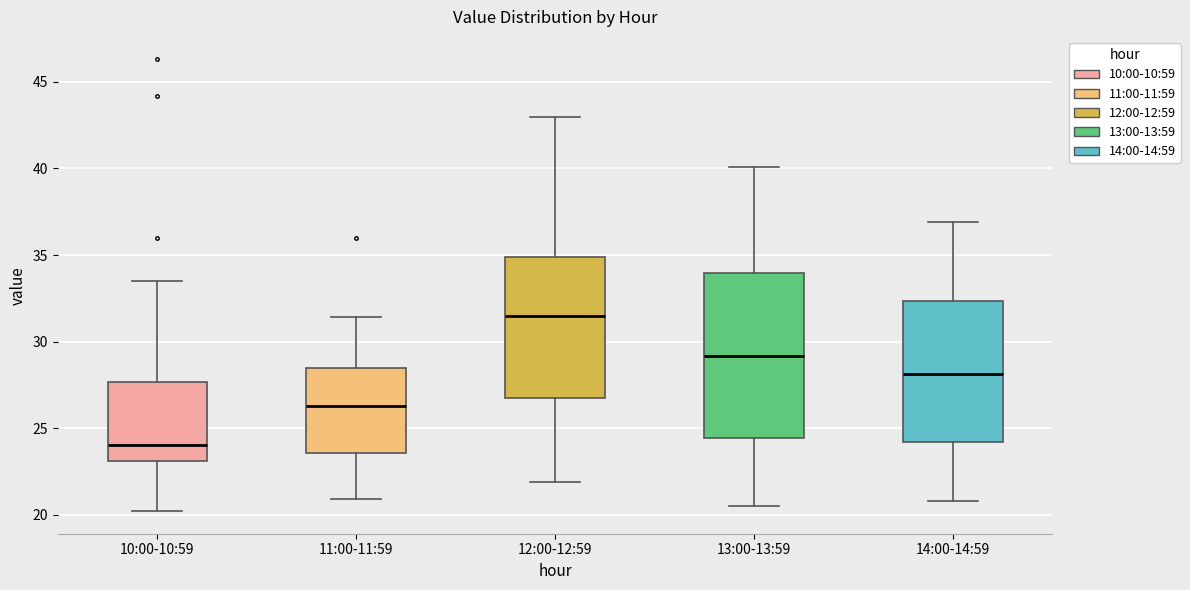

Reading left to right, read every box against the y-axis: the position of its median line, the range the box covers, and the ends of its whiskers. The values are not printed on the chart, so give them approximately, as read against the axis.

10:00-10:59: median 24.0, box 23.0 to 27.5, whiskers 20.0 to 33.5
11:00-11:59: median 26.5, box 23.5 to 28.5, whiskers 21.0 to 31.5
12:00-12:59: median 31.5, box 27.0 to 35.0, whiskers 22.0 to 43.0
13:00-13:59: median 29.0, box 24.5 to 34.0, whiskers 20.5 to 40.0
14:00-14:59: median 28.0, box 24.0 to 32.5, whiskers 21.0 to 37.0